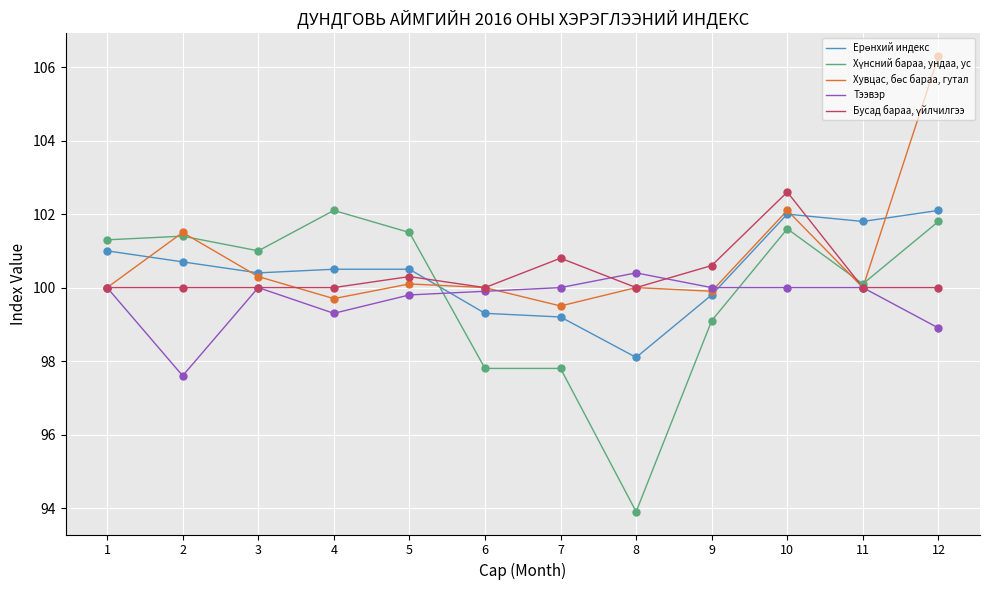

True or false: Тээвэр has a value of 99.3 at 4.

True